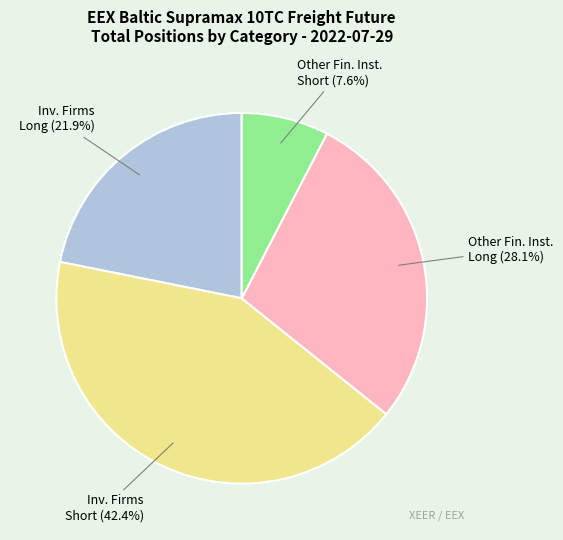

Does Other Fin. Inst. Short account for over 50% of the chart?

No